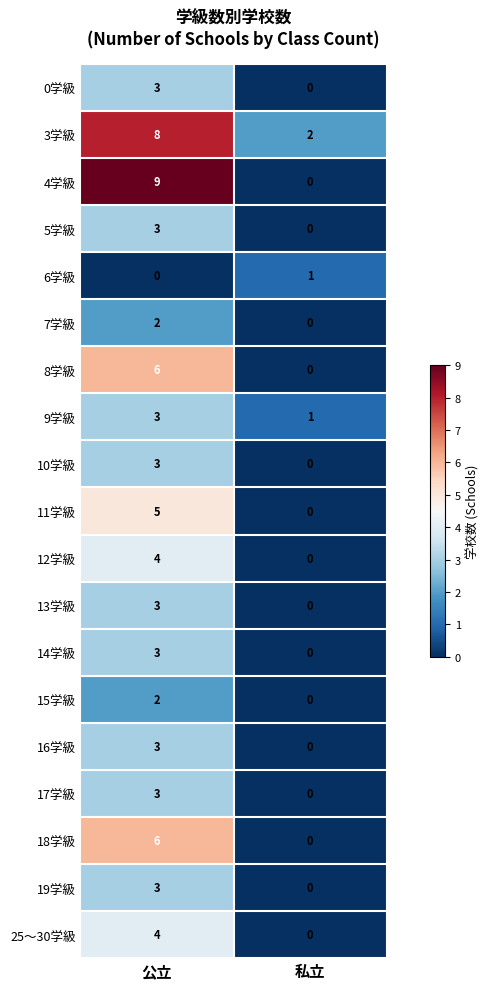

Rank the categories by 0学級 value from highest to lowest.

公立, 私立